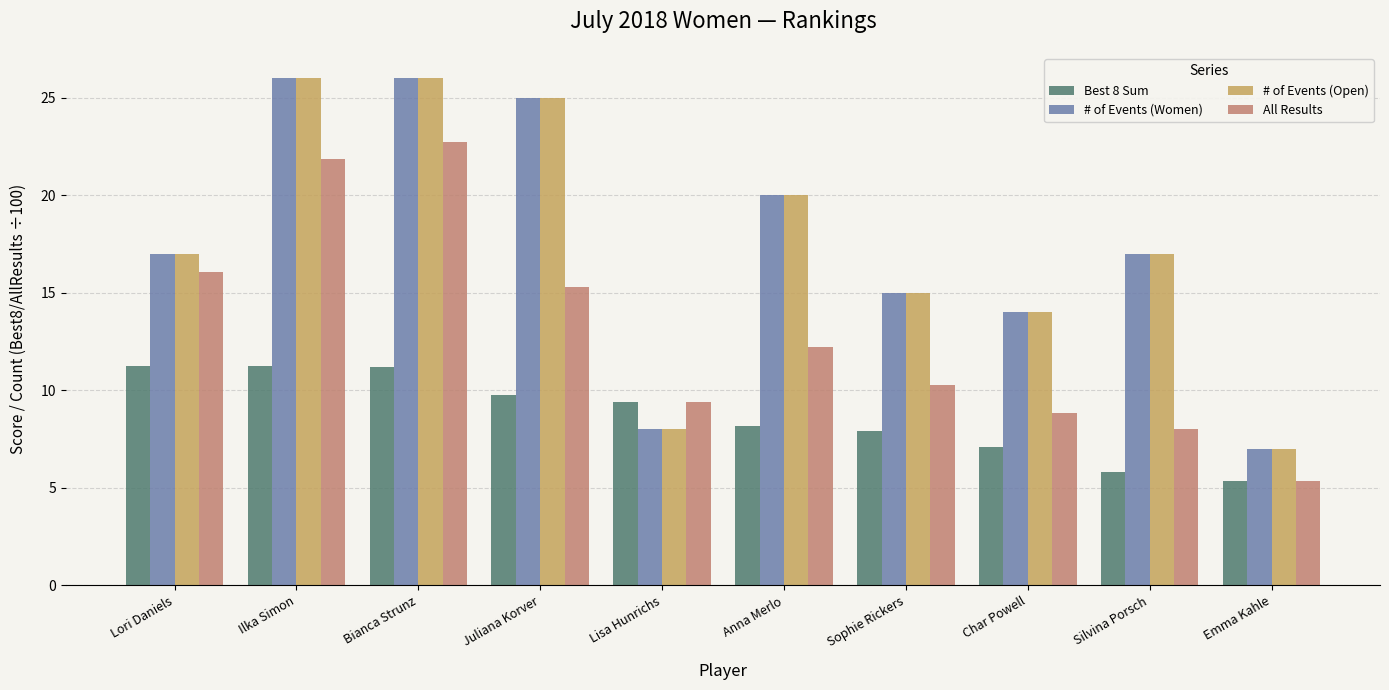

How many distinct data groups are displayed?

4